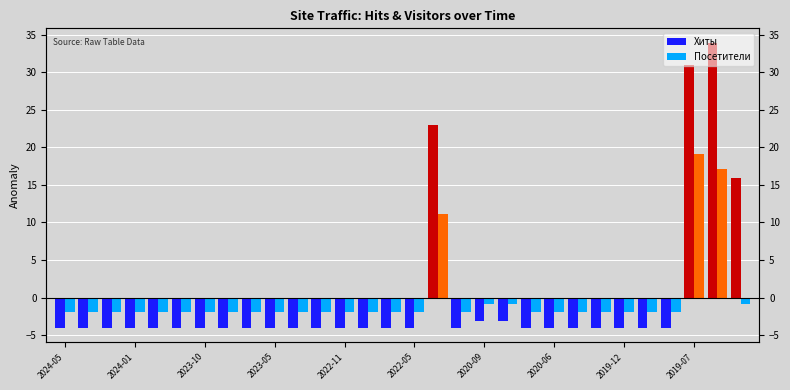

What are all the series names shown in the legend?

Хиты, Посетители